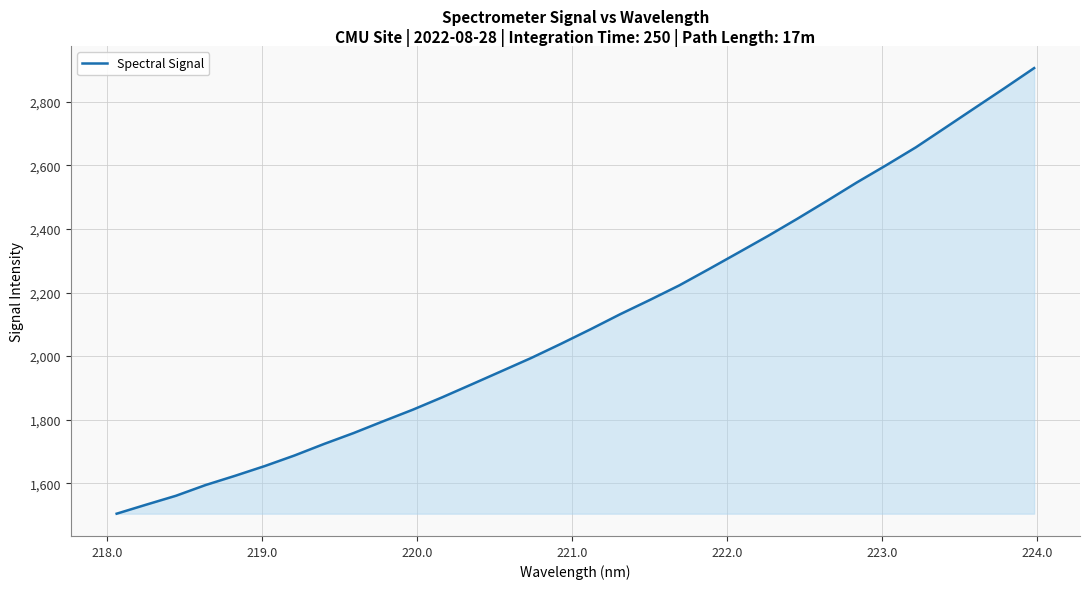

What is the greatest value displayed?

2906.4